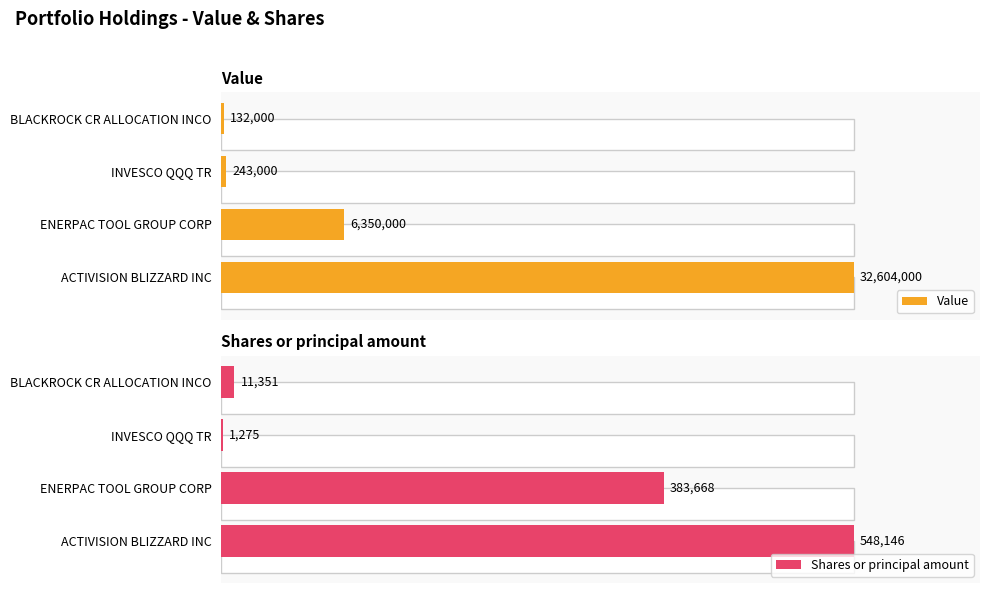

Which series has the widest spread of values?

Shares or principal amount